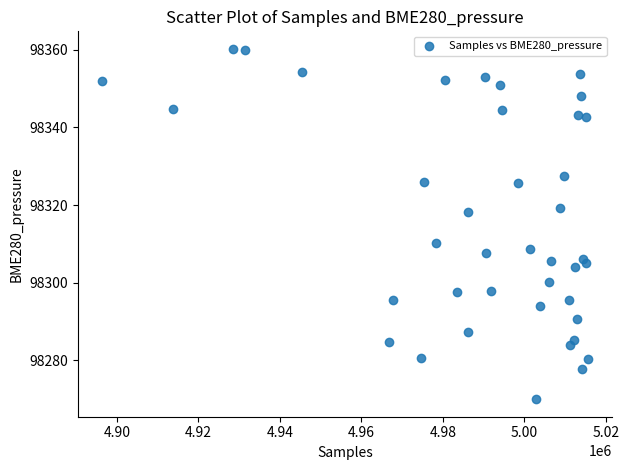

What Y value in the scatter plot is closest to 98315?

98318.1